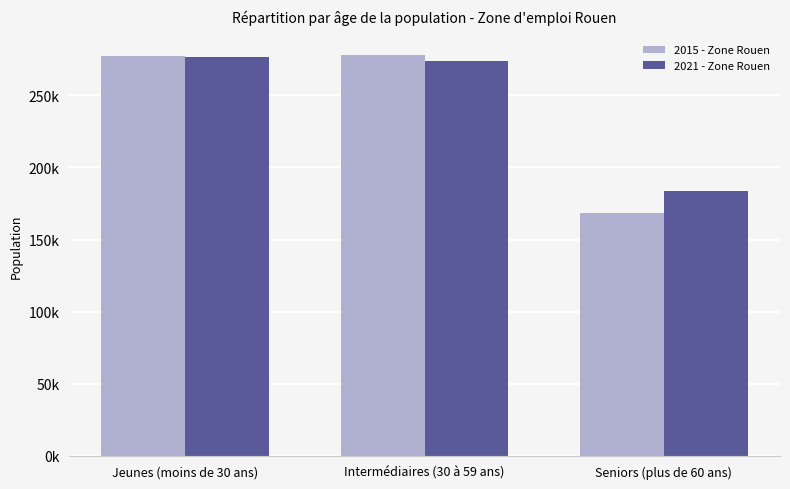

Does the chart contain any negative values?

No